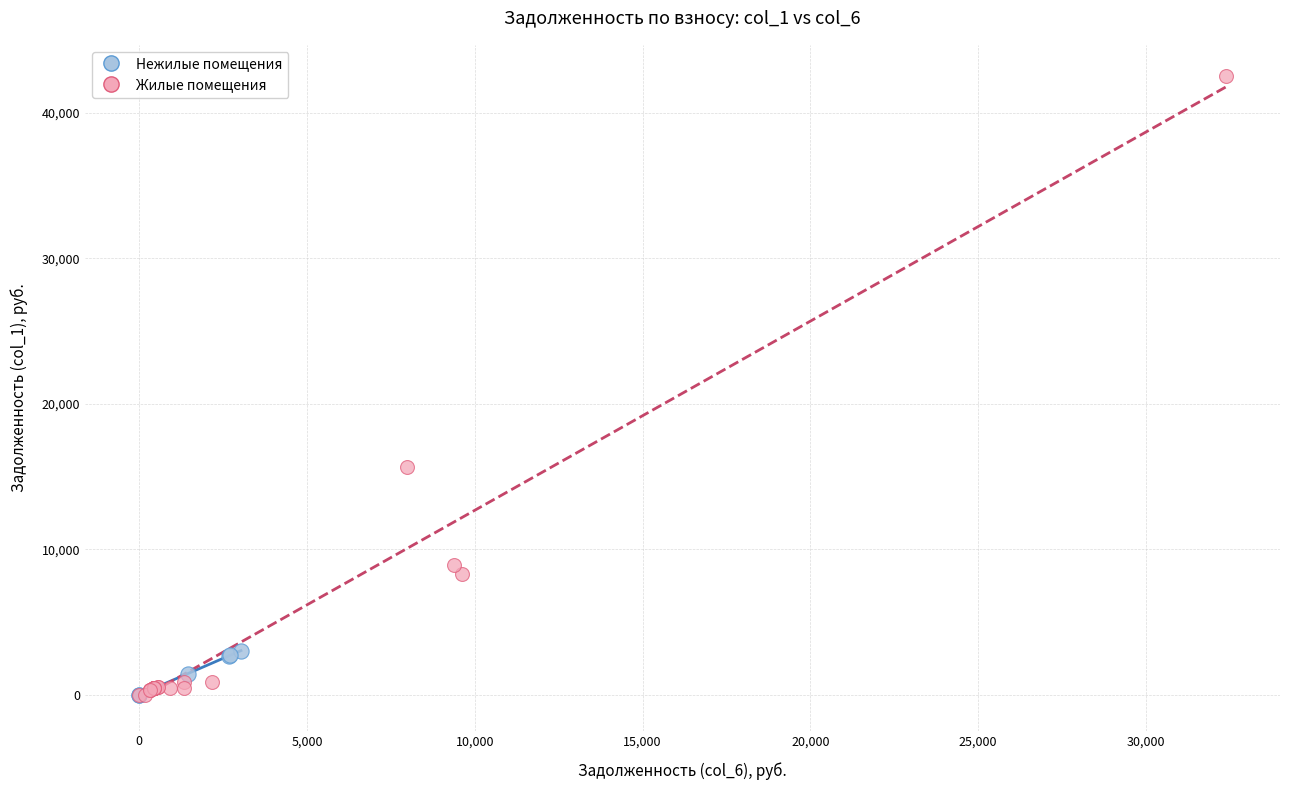

What are all the series names shown in the legend?

Нежилые помещения, Жилые помещения